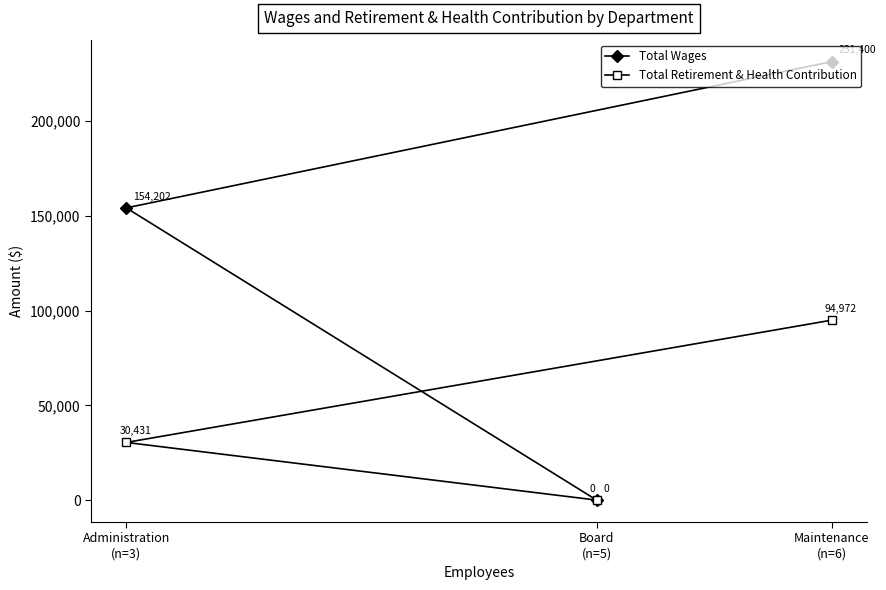

How many lines are shown in the chart?

2